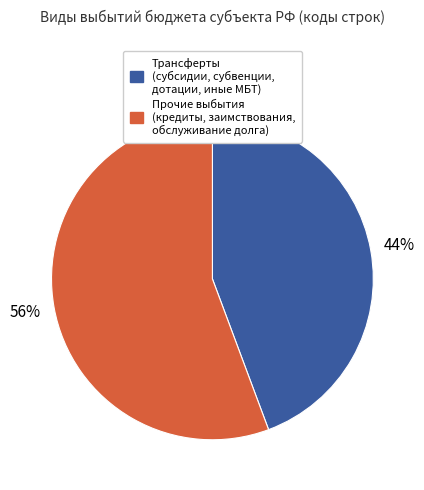

Is there a majority slice in this chart?

Yes